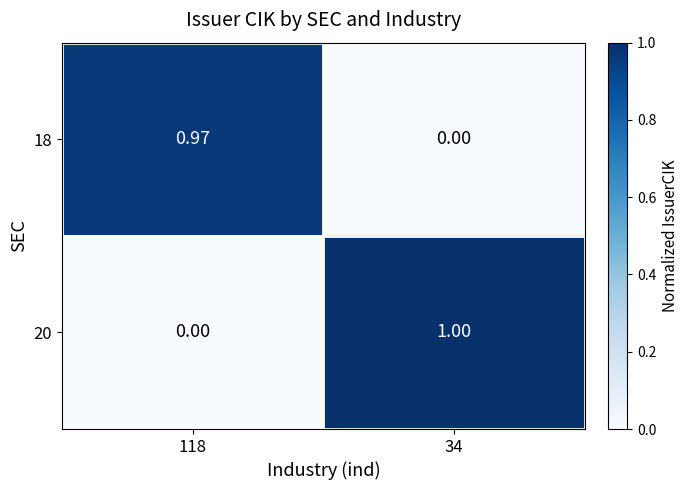

What is the total value across all series at 118?

1.0